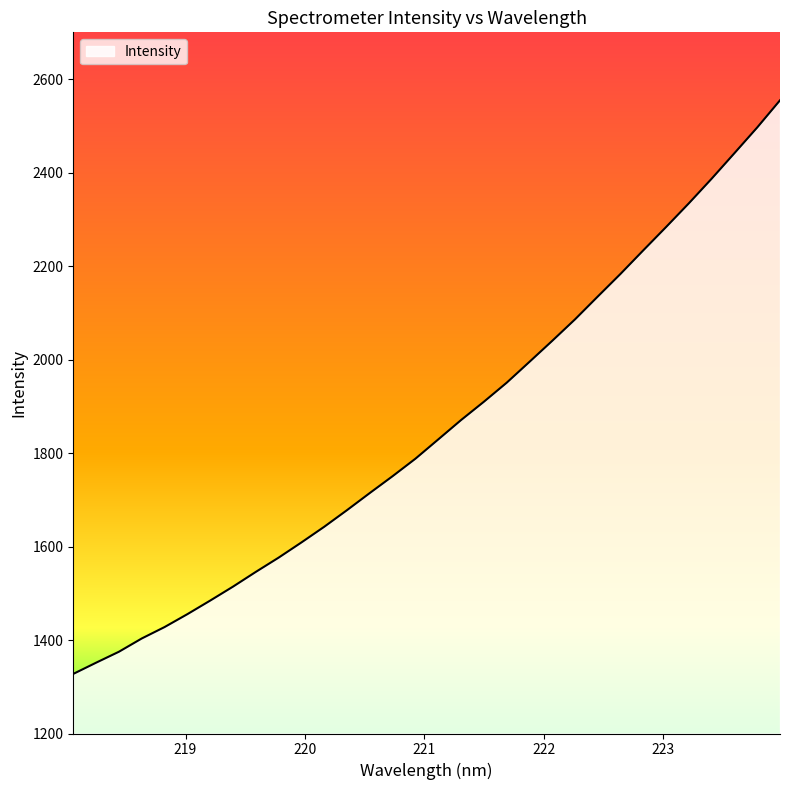

What is the difference between the maximum and minimum values?

1227.1